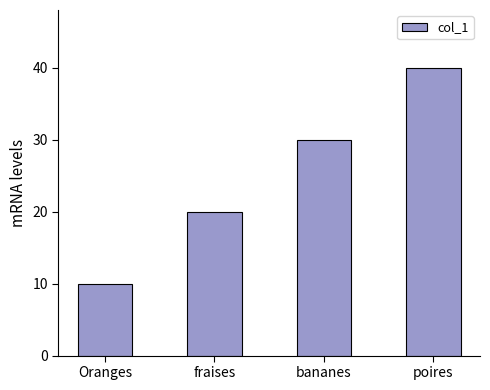

What is the label of the 2nd bar from the left?

fraises